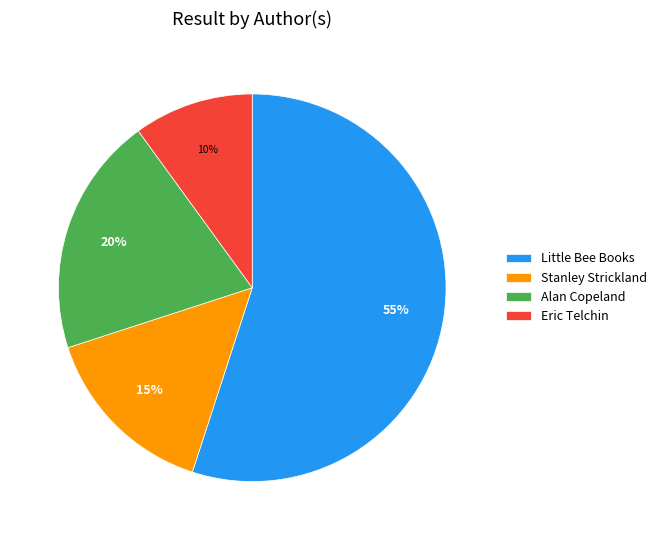

How many segments does this pie chart have?

4